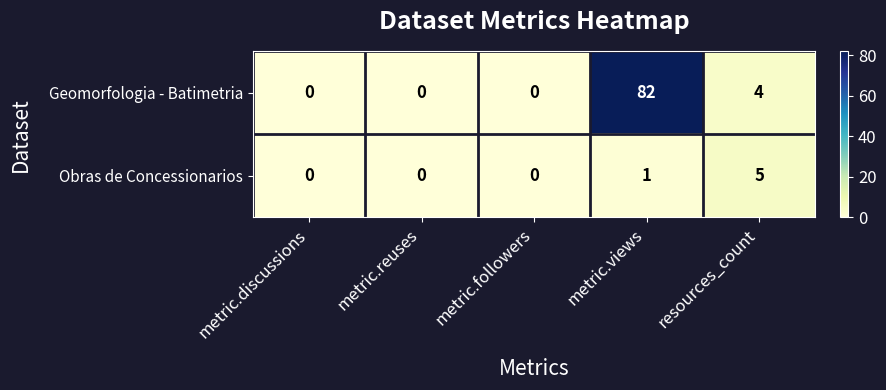

Rank the series by their maximum value, from lowest to highest.

Obras de Concessionarios, Geomorfologia - Batimetria